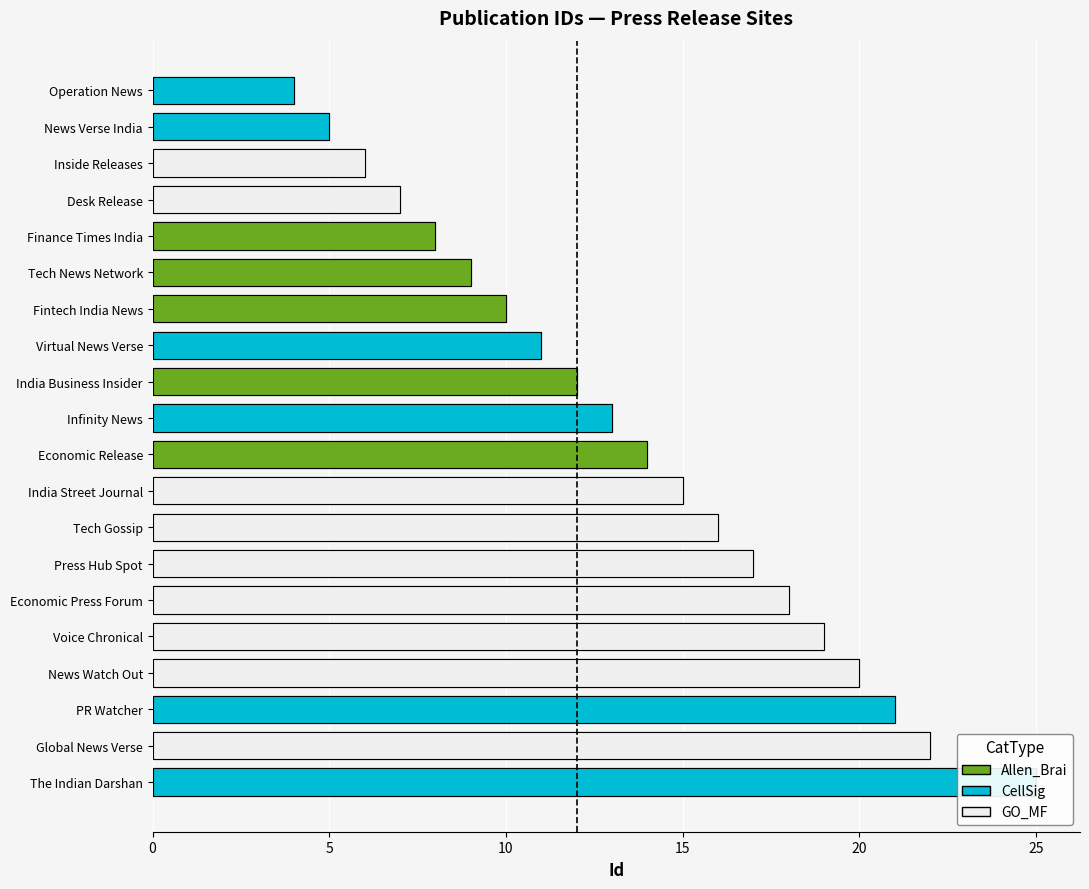

The value at Inside Releases is 6. True or false?

True